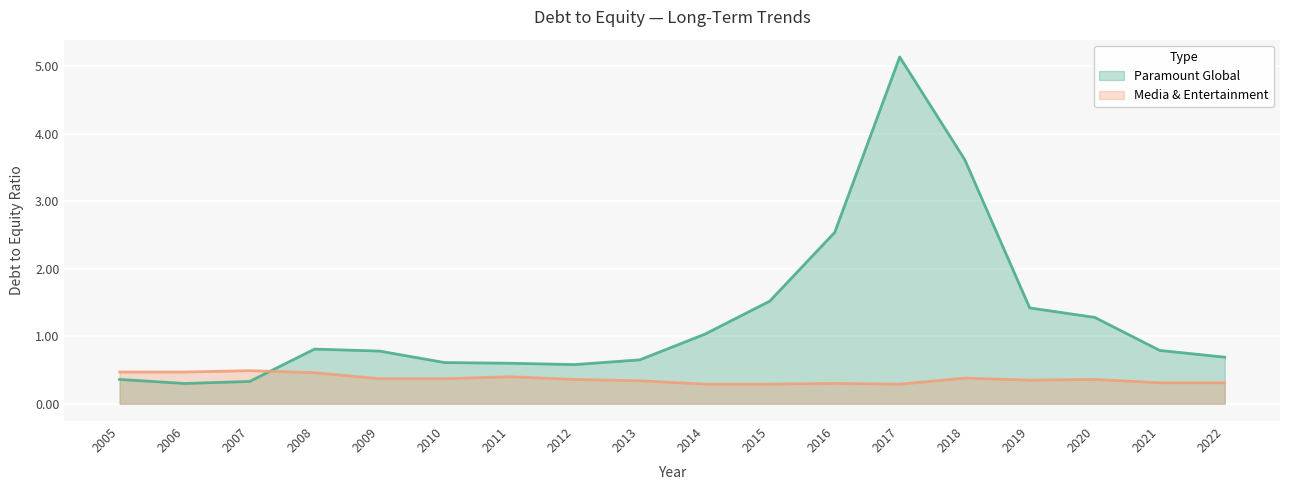

How many lines are shown in the chart?

2